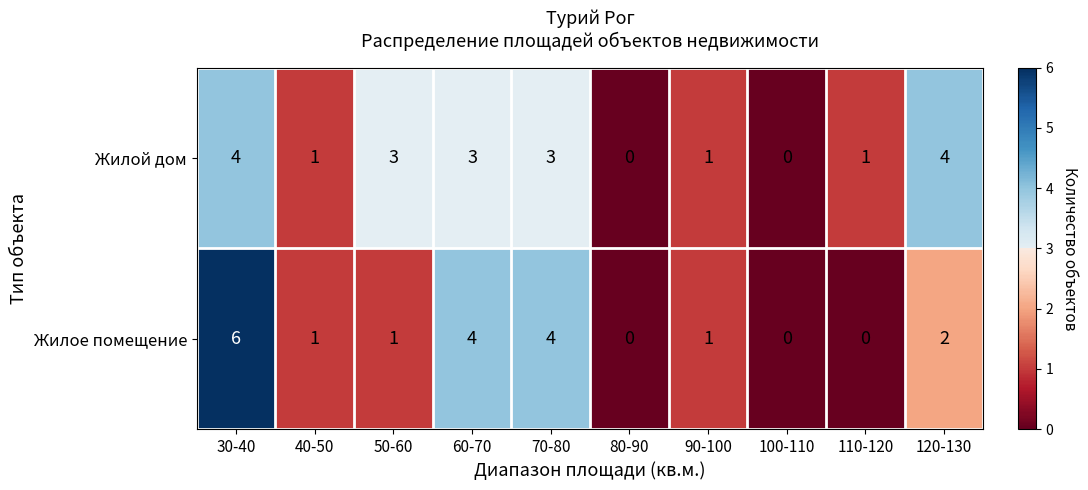

True or false: Жилое помещение has a value of -4 at 100-110.

False